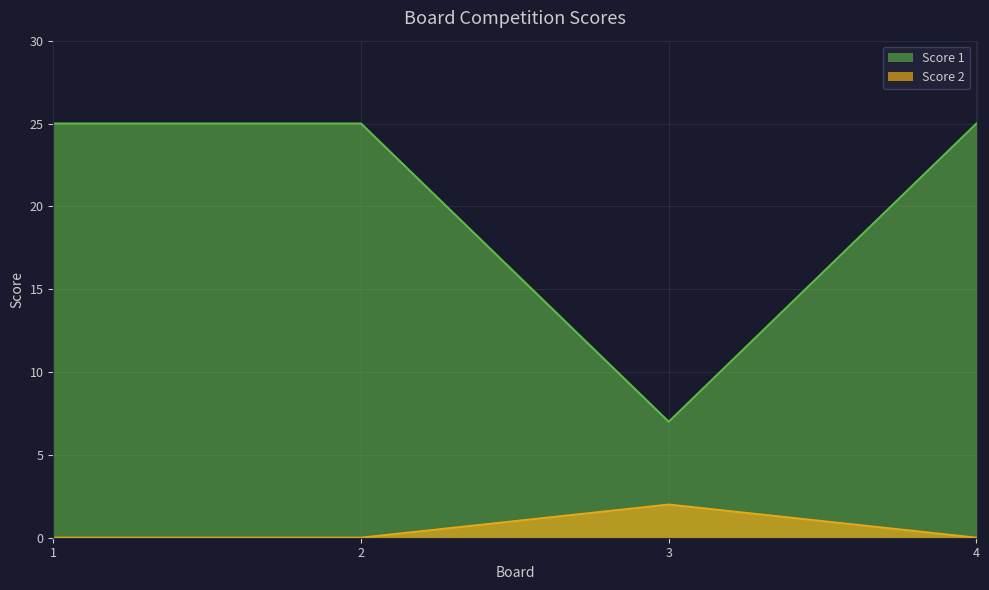

At which label does Score 1 reach its minimum?

3